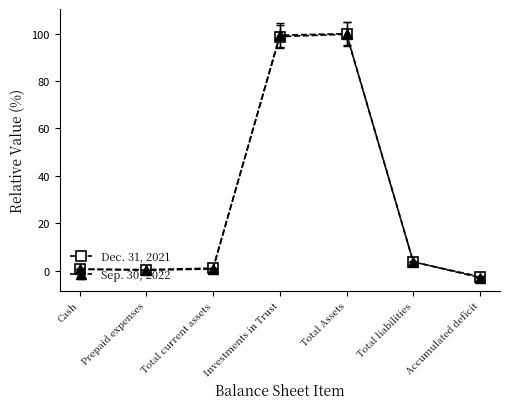

Is it true that Sep. 30, 2022 equals 136.5 at Total Assets?

False